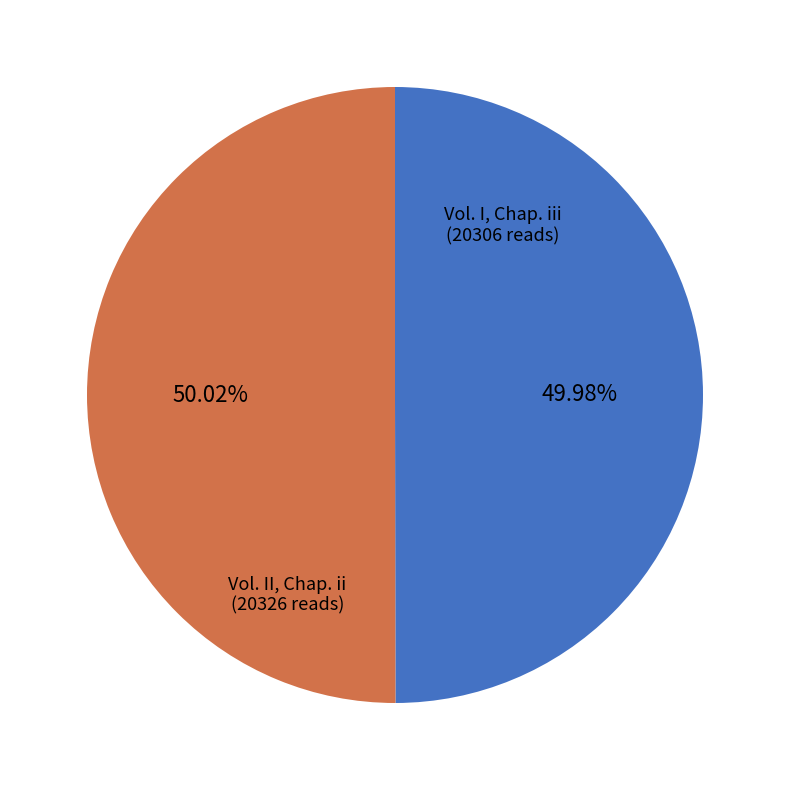

Is there any slice that represents more than half of the pie?

Yes